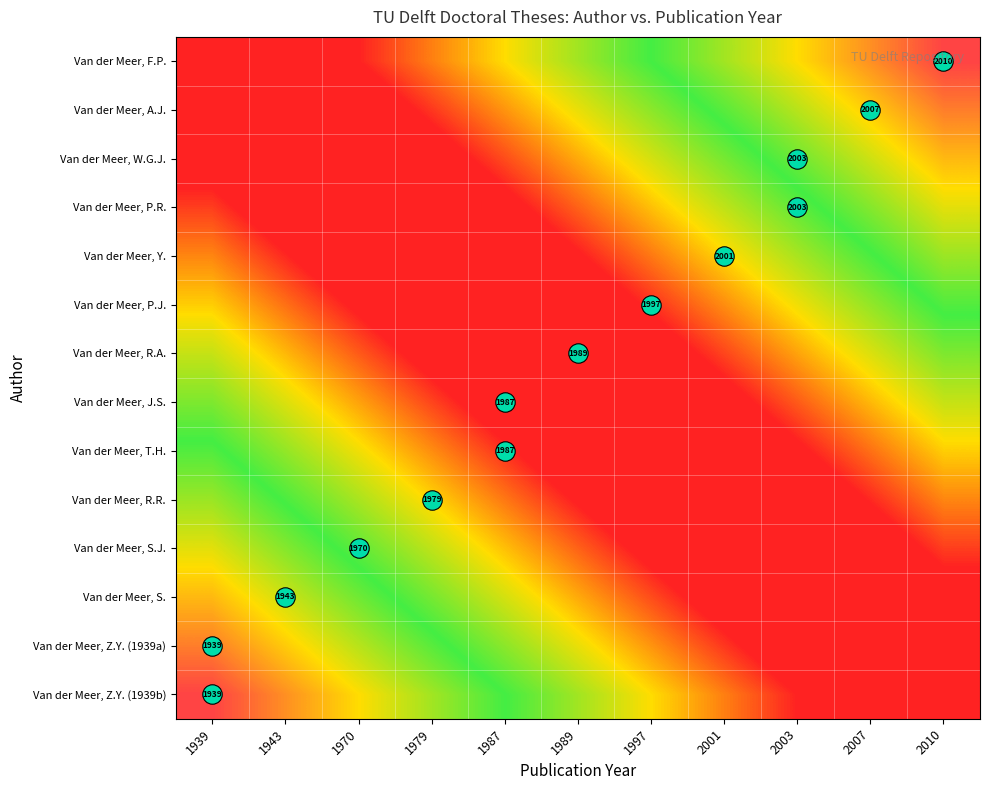

List the series in order of their peak value, highest first.

Van der Meer, F.P., Van der Meer, Z.Y. (1939b), Van der Meer, A.J., Van der Meer, Z.Y. (1939a), Van der Meer, W.G.J., Van der Meer, S., Van der Meer, S.J., Van der Meer, P.R., Van der Meer, Y., Van der Meer, R.R., Van der Meer, P.J., Van der Meer, T.H., Van der Meer, R.A., Van der Meer, J.S.